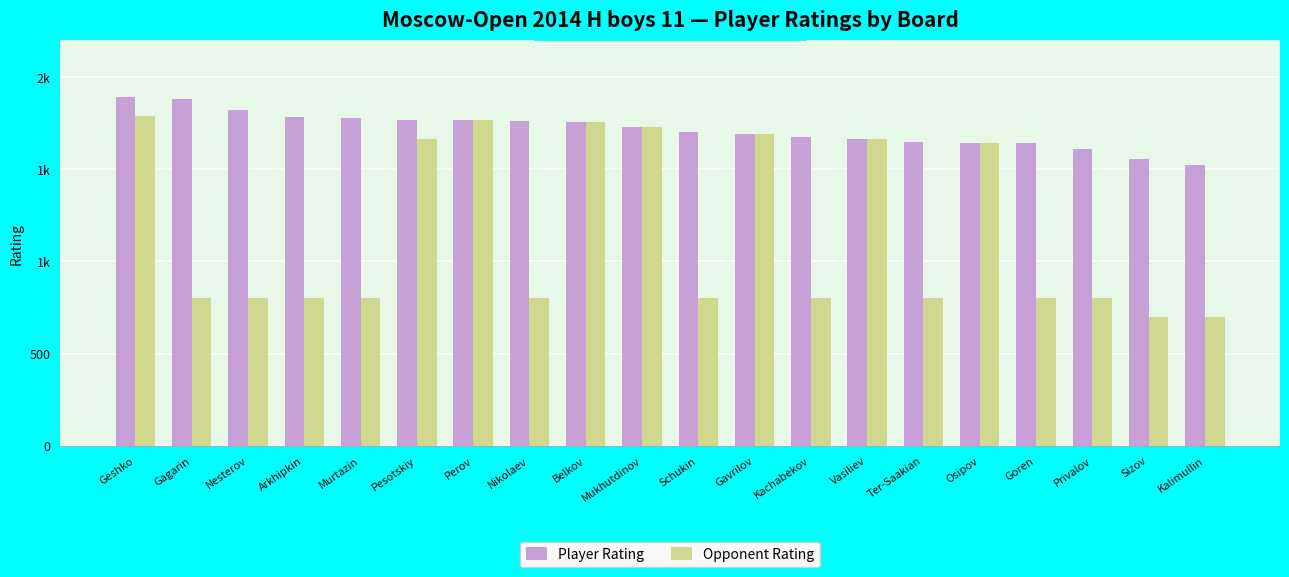

Reading left to right, transcribe all the data shown in this chart.

Player Rating: Geshko=1894	Gagarin=1883	Nesterov=1822	Arkhipkin=1782	Murtazin=1780	Pesotskiy=1770	Perov=1766	Nikolaev=1762	Belkov=1758	Mukhutdinov=1729	Schukin=1703	Gavrilov=1691	Kachabekov=1677	Vasiliev=1665	Ter-Saakian=1647	Osipov=1645	Goren=1641	Privalov=1611	Sizov=1556	Kalimullin=1523
Opponent Rating: Geshko=1788	Gagarin=800	Nesterov=800	Arkhipkin=800	Murtazin=800	Pesotskiy=1664	Perov=1766	Nikolaev=800	Belkov=1758	Mukhutdinov=1729	Schukin=800	Gavrilov=1691	Kachabekov=800	Vasiliev=1665	Ter-Saakian=800	Osipov=1645	Goren=800	Privalov=800	Sizov=700	Kalimullin=700